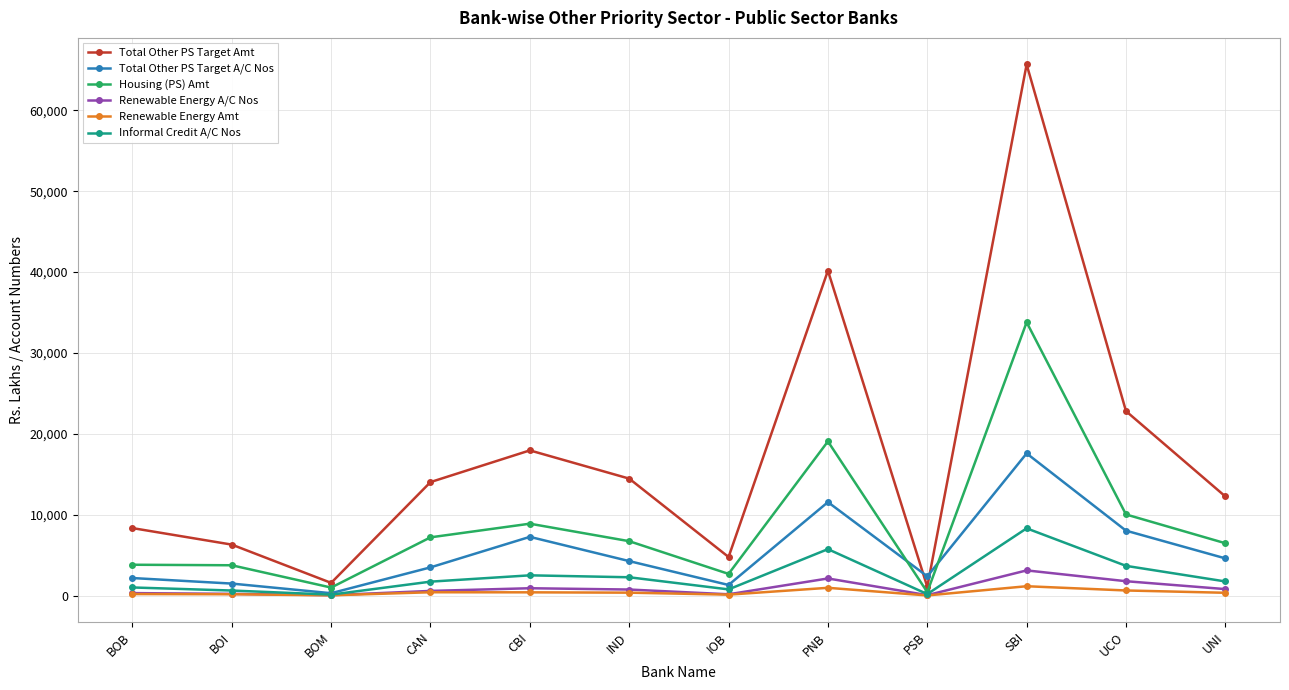

Where is the first local maximum for Total Other PS Target A/C Nos?

CBI